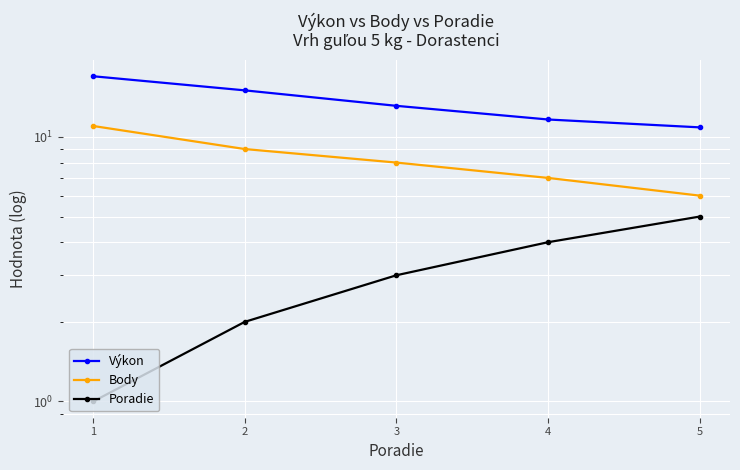

Reading left to right, extract all data points from this chart.

Výkon: 17.0	15.0	13.1	11.6	10.9
Body: 11.0	9.0	8.0	7.0	6.0
Poradie: 1.0	2.0	3.0	4.0	5.0